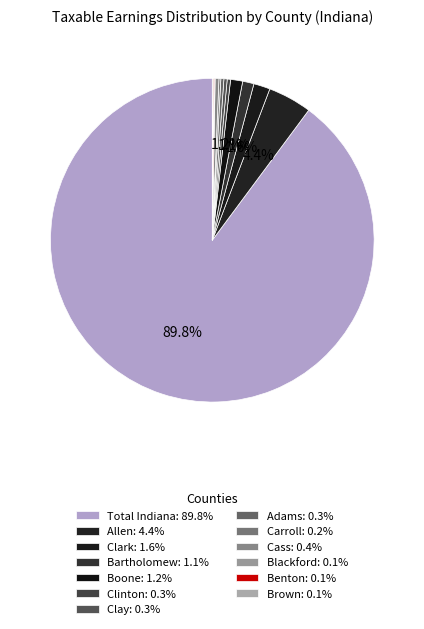

What percentage do Clinton and Brown together represent?

0.4%